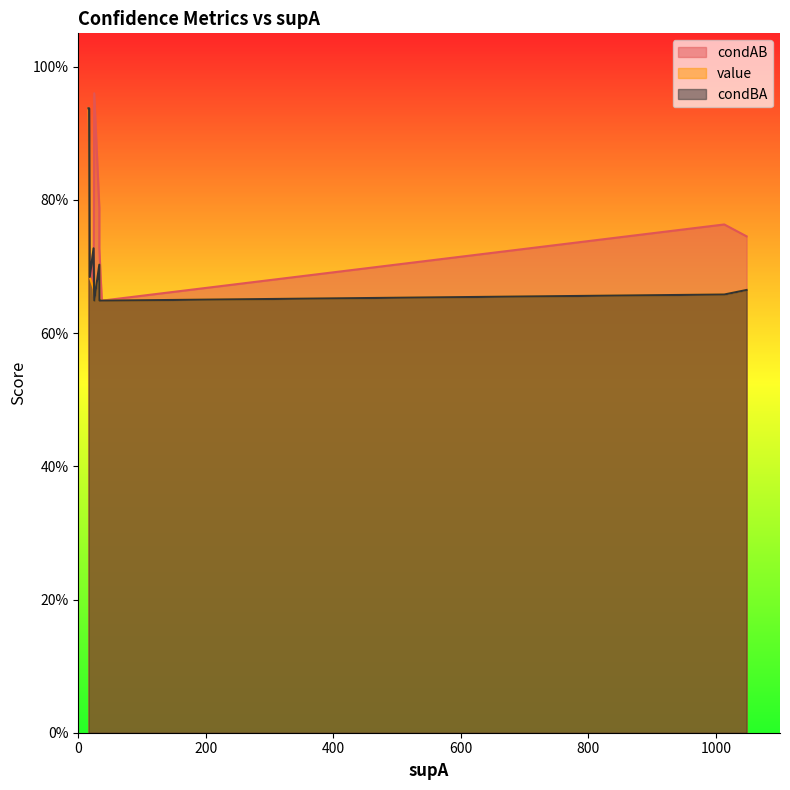

What is the value of the condBA point at the 8th from the left?

0.7